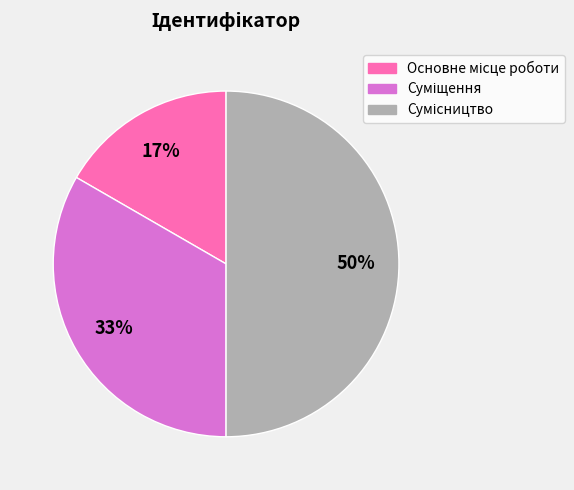

To the nearest percent, what is the average slice percentage?

33%